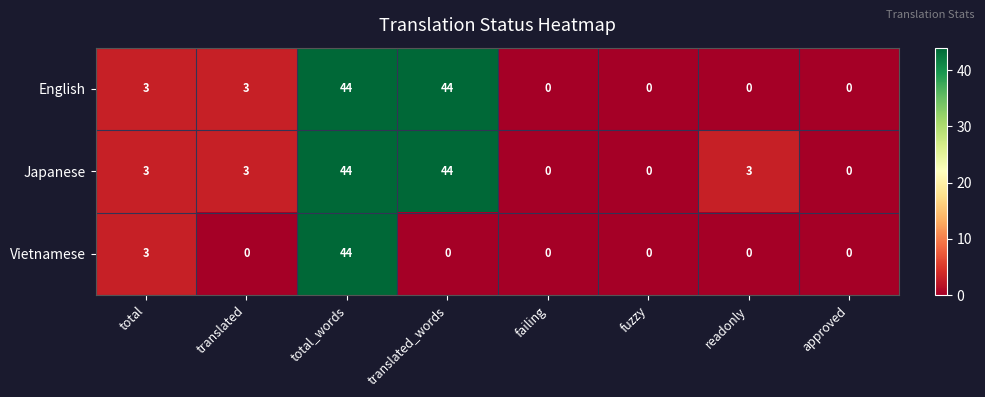

True or false: English has a value of 0 at approved.

True